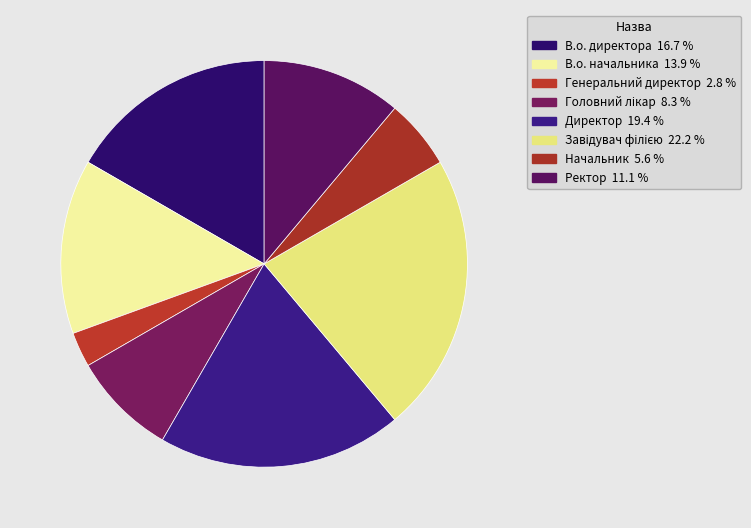

Is Генеральний директор the majority of the pie?

No